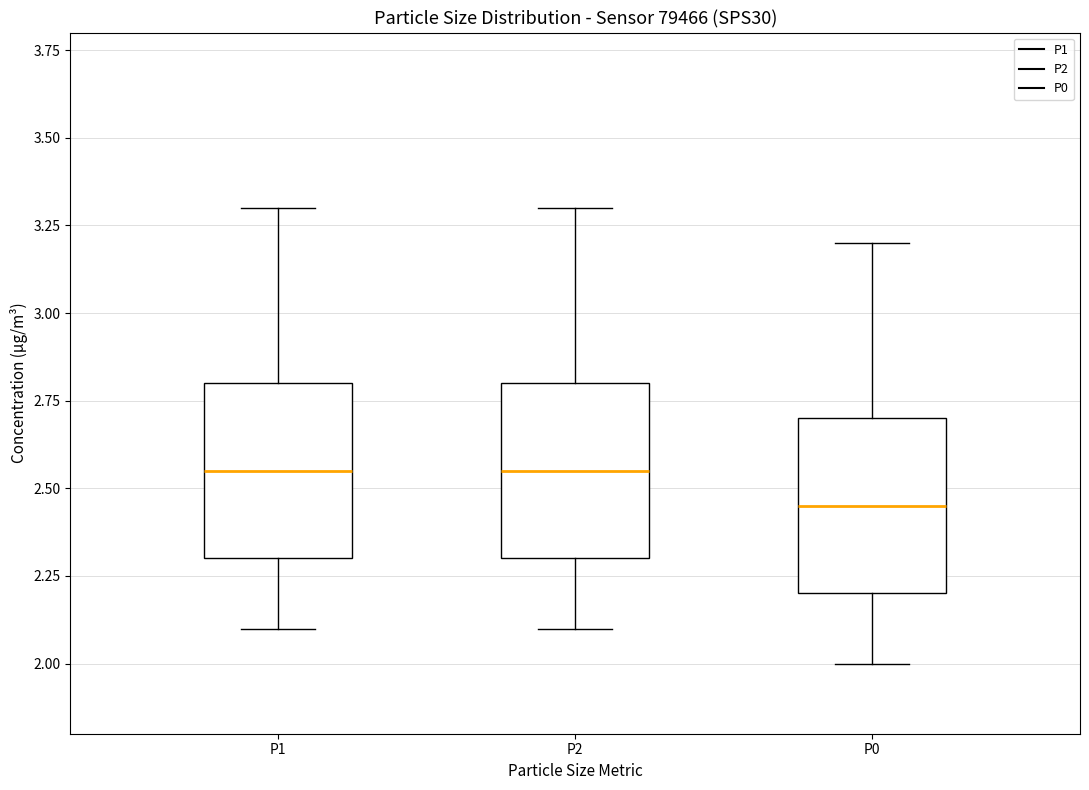

Where is the upper edge of the box for P2 on the y-axis? The values are not printed on the chart, so give them approximately, as read against the axis.

2.80